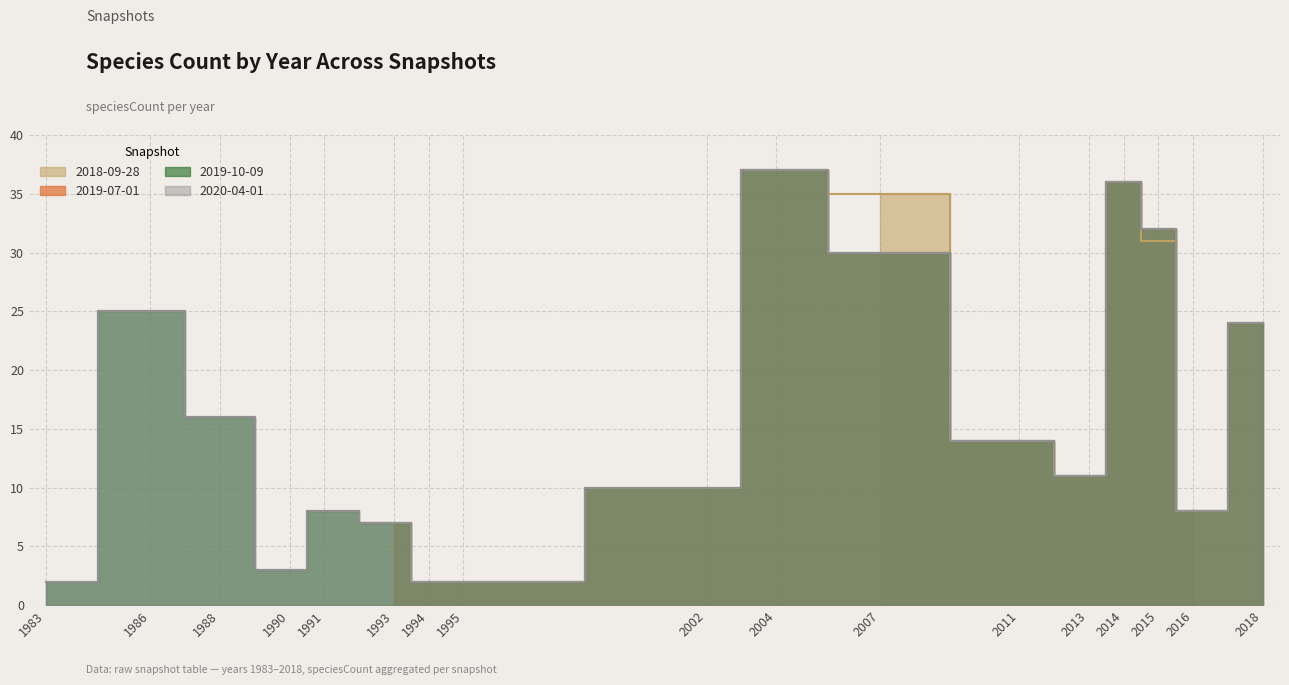

True or false: 2020-04-01 and 2019-10-09 intersect in this chart.

False